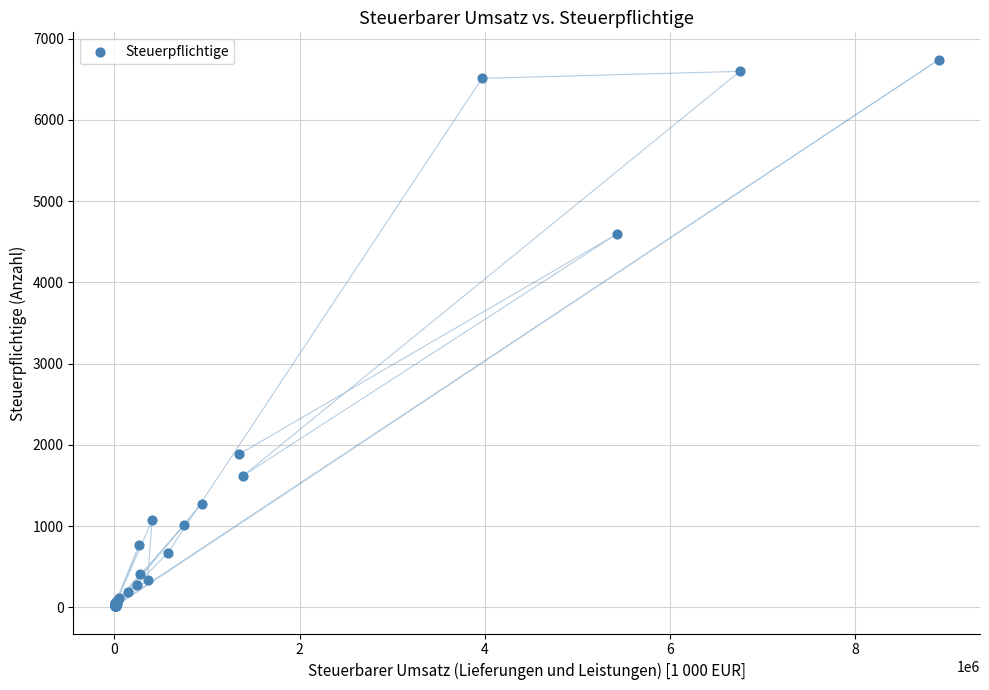

What Y value in the scatter plot is closest to 3378?

4596